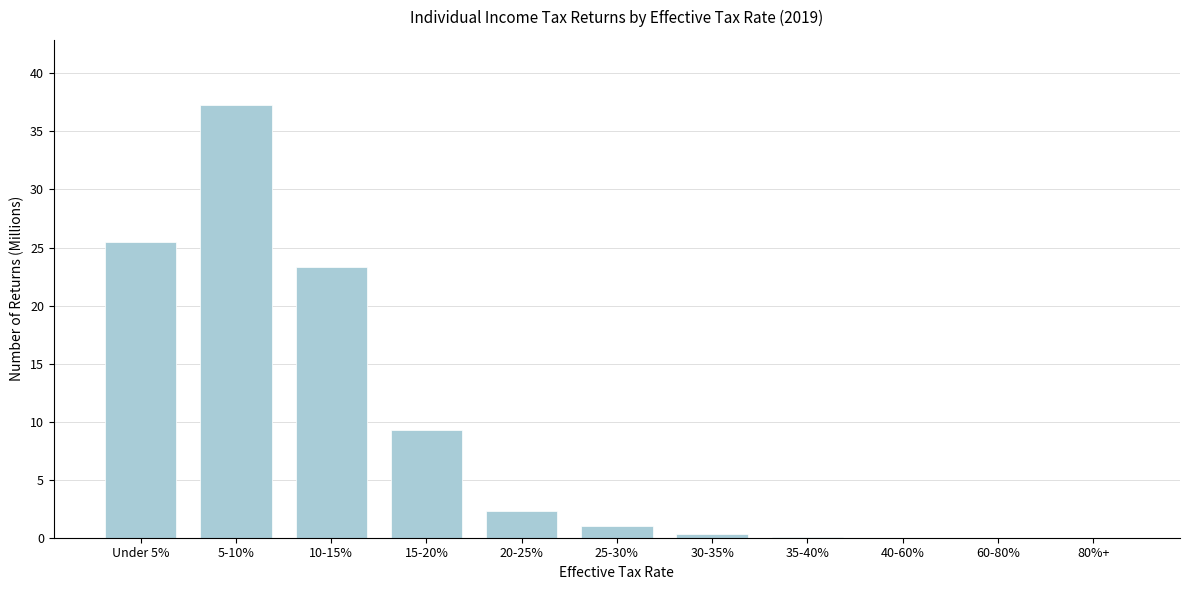

Which category has the highest value across all series?

5-10%